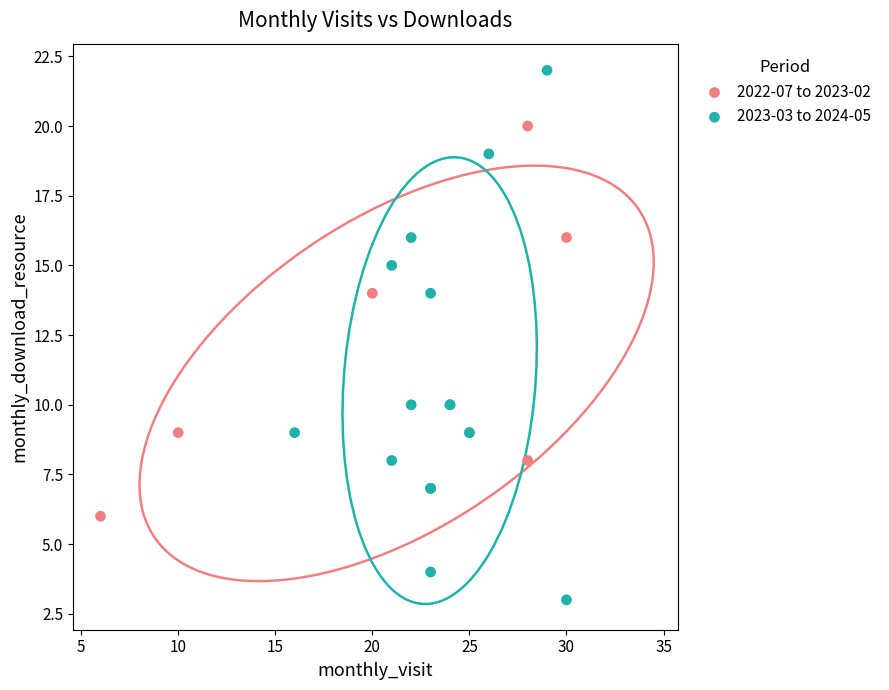

Which series reaches the maximum Y coordinate?

2023-03 to 2024-05